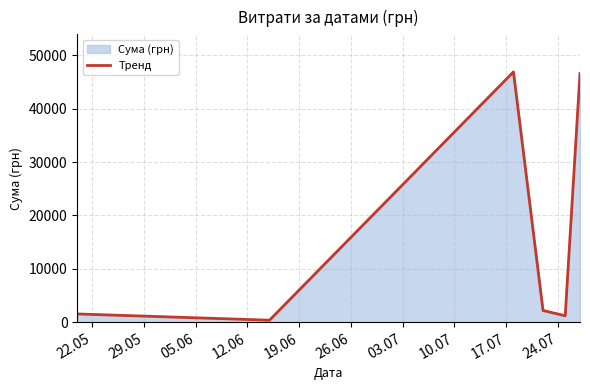

What is the average value?

16469.7